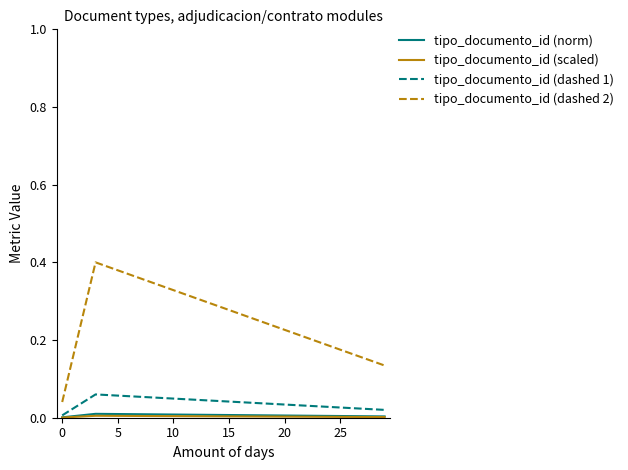

Which series has the largest total across all categories?

tipo_documento_id (dashed 2)